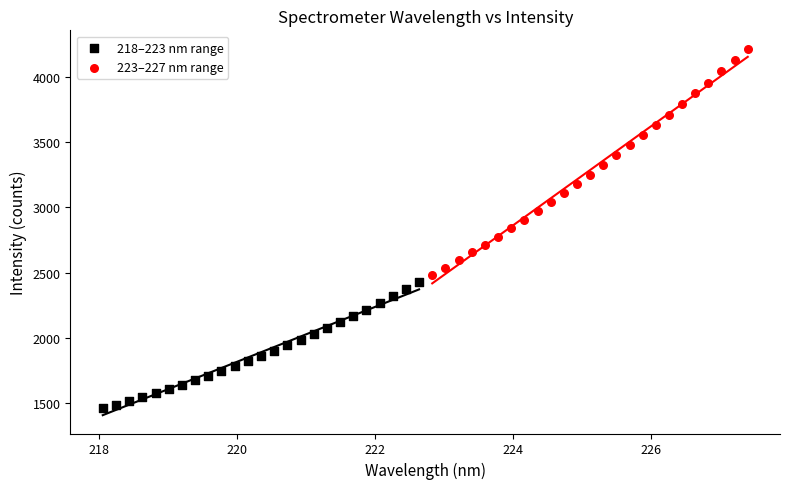

Which series has the widest spread of Y values?

223–227 nm range